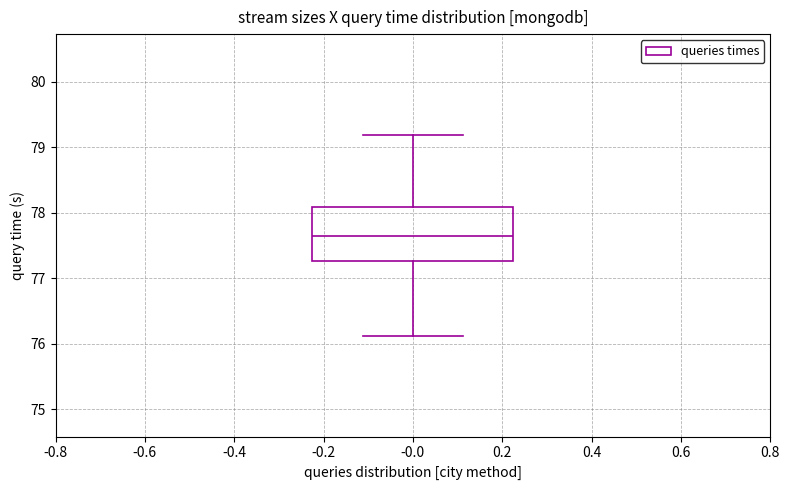

Transcribe this box plot: give where the median line is, the range the box spans, and where the two whiskers end, as read against the y-axis. The values are not printed on the chart, so give them approximately, as read against the axis.

median 77.7, box 77.3 to 78.1, whiskers 76.1 to 79.2